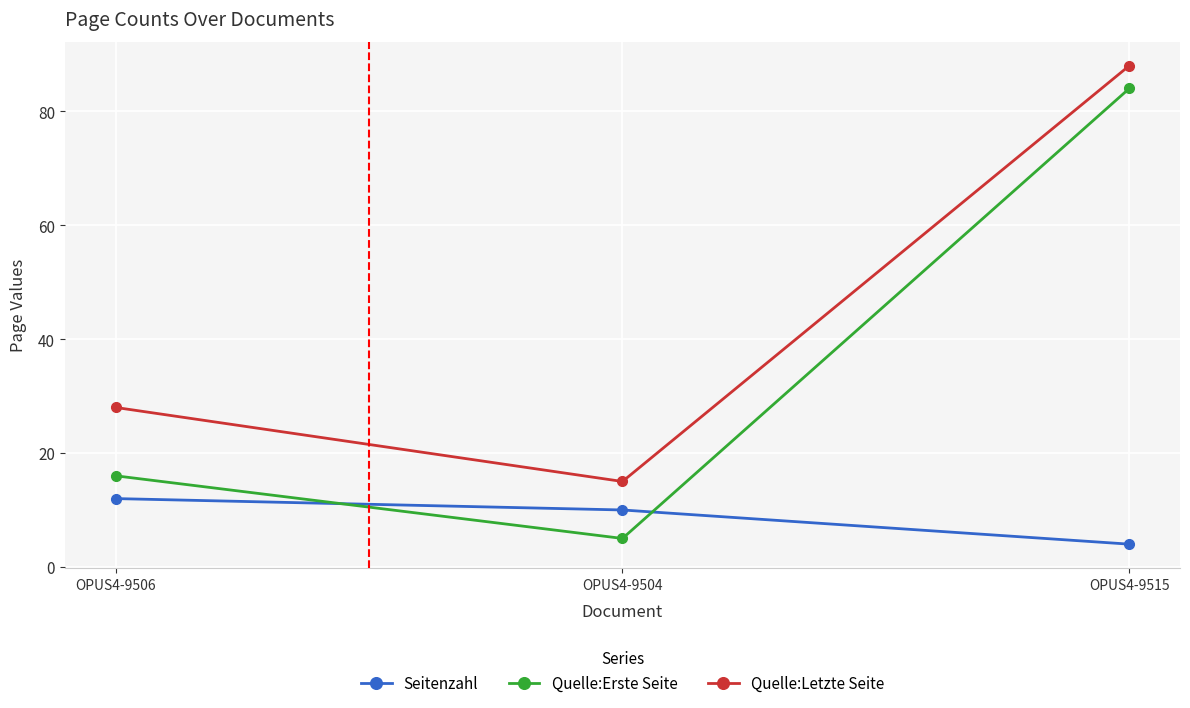

Is this an area chart (filled region under the line)?

No